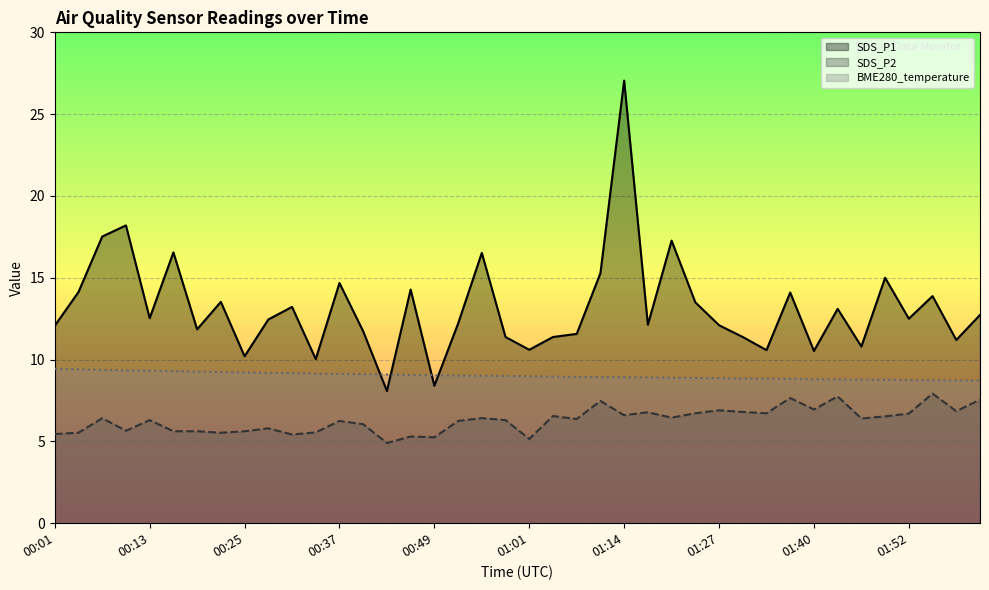

What is the value of the BME280_temperature point at the 39th from the left?

8.7